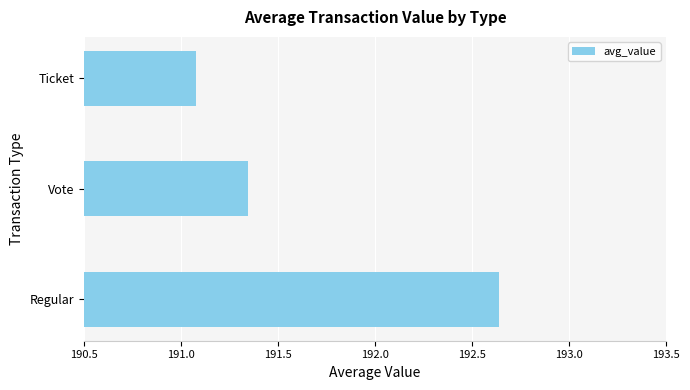

The chart shows a value of 339.3 at Regular. True or false?

False